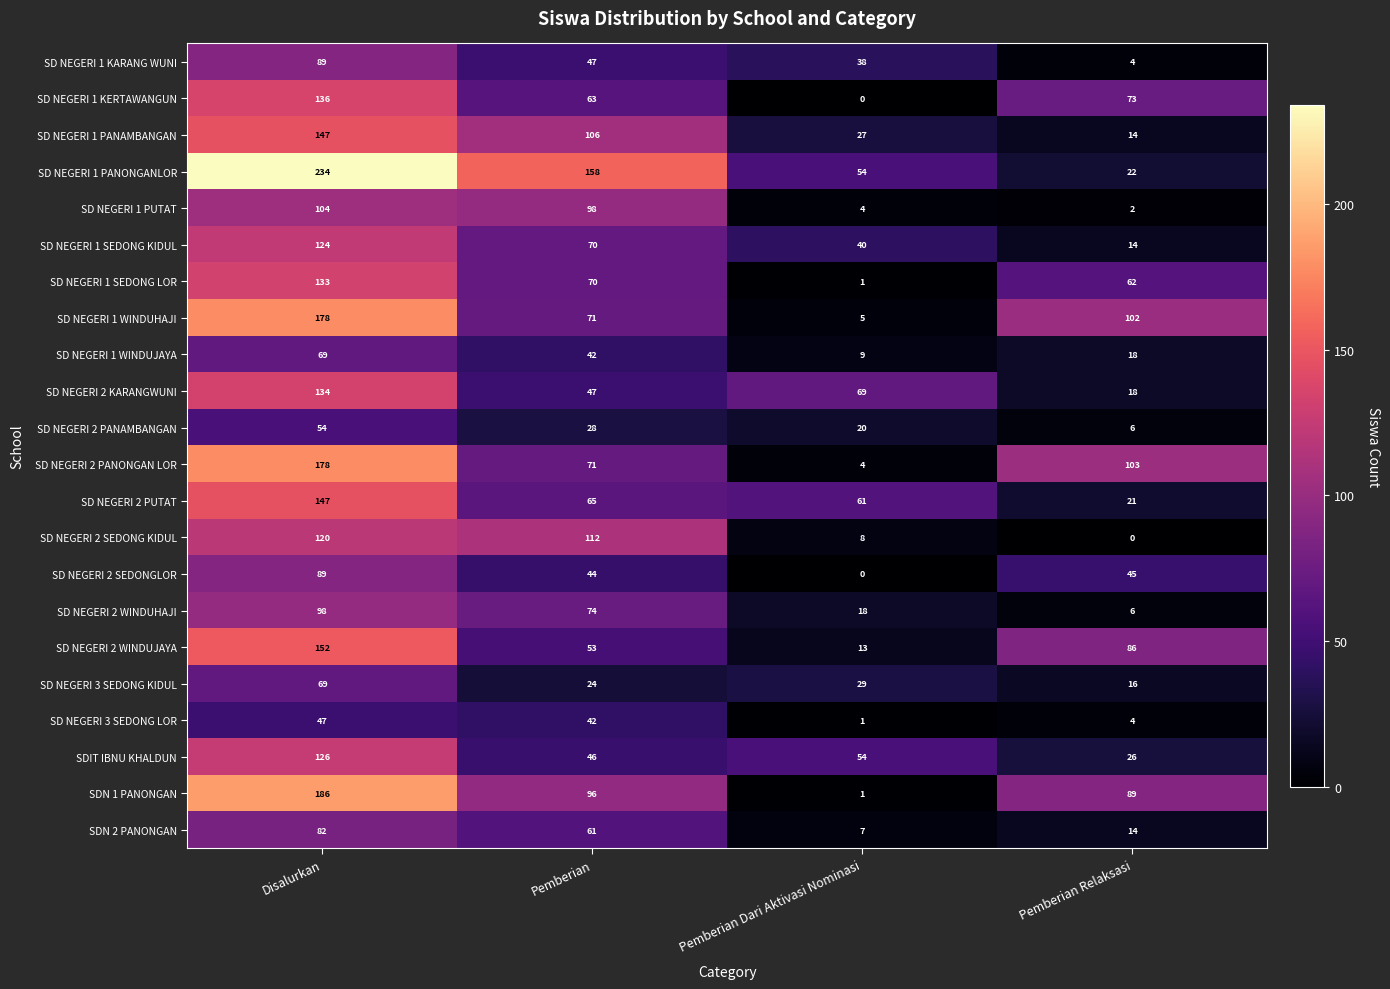

At which category is the sum across all series the highest?

Disalurkan